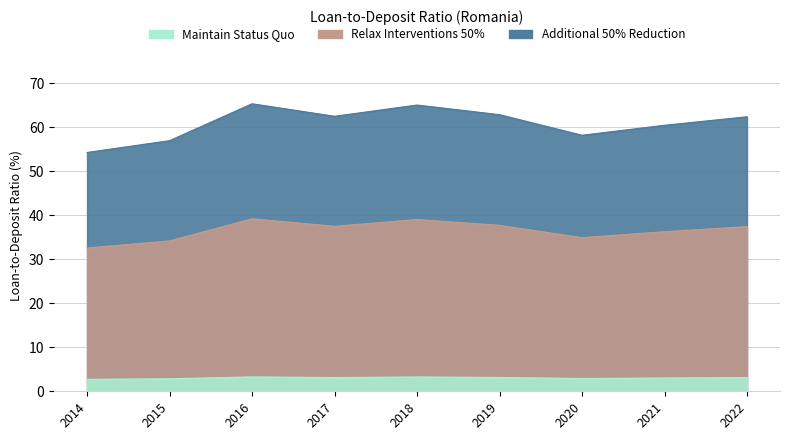

Which category has the lowest value across all series?

2014